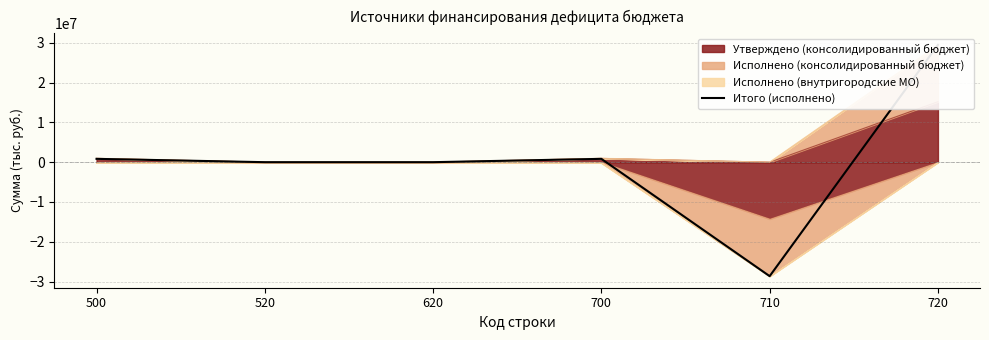

The chart shows a value of -16684427.6 at 710. True or false?

False